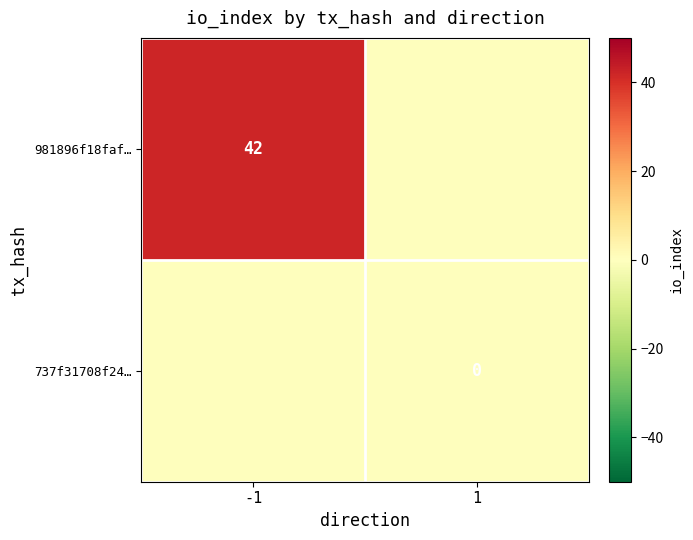

The 981896f18faf… series shows 19 at -1. True or false?

False